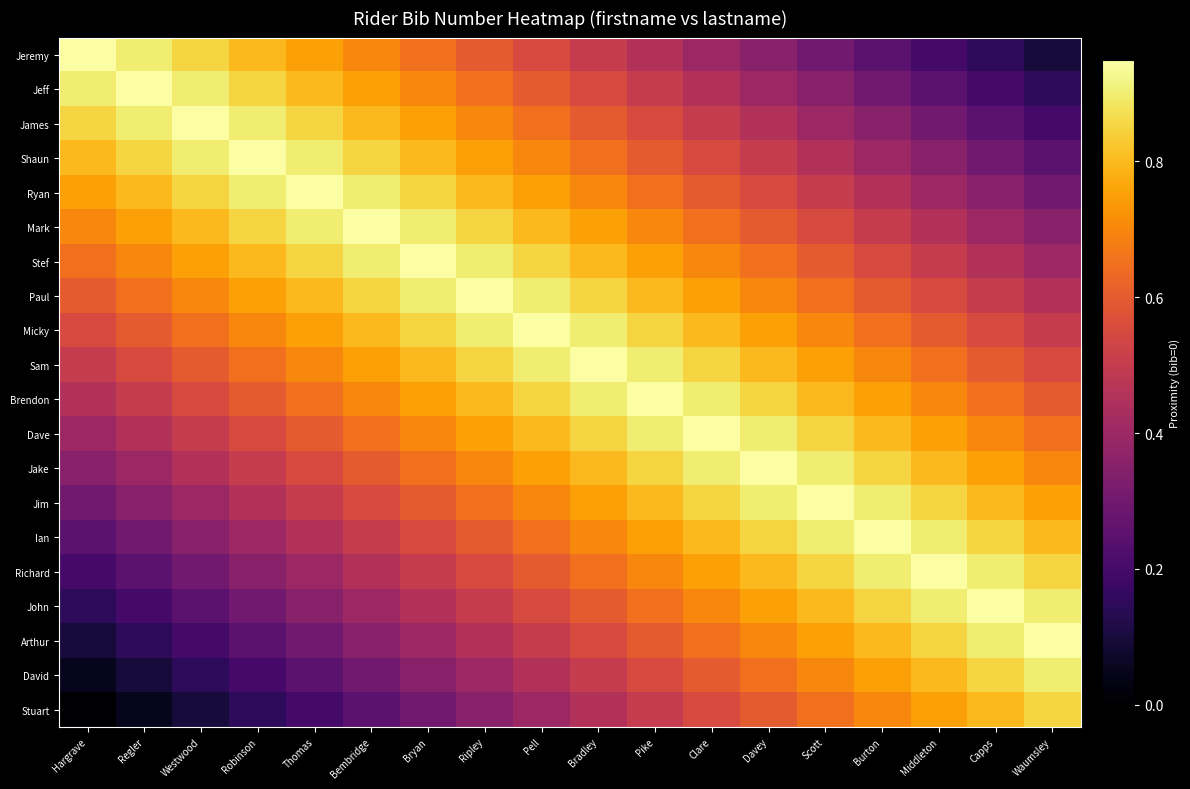

Reading right to left, what are all the values shown in this chart?

Jeremy: Waumsley=0.1	Capps=0.2	Middleton=0.2	Burton=0.2	Scott=0.3	Davey=0.3	Clare=0.4	Pike=0.5	Bradley=0.5	Pell=0.6	Ripley=0.6	Bryan=0.7	Bembridge=0.7	Thomas=0.8	Robinson=0.8	Westwood=0.9	Regler=0.9	Hargrave=1.0
Jeff: Waumsley=0.2	Capps=0.2	Middleton=0.2	Burton=0.3	Scott=0.3	Davey=0.4	Clare=0.5	Pike=0.5	Bradley=0.6	Pell=0.6	Ripley=0.7	Bryan=0.7	Bembridge=0.8	Thomas=0.8	Robinson=0.9	Westwood=0.9	Regler=1.0	Hargrave=0.9
James: Waumsley=0.2	Capps=0.2	Middleton=0.3	Burton=0.3	Scott=0.4	Davey=0.5	Clare=0.5	Pike=0.6	Bradley=0.6	Pell=0.7	Ripley=0.7	Bryan=0.8	Bembridge=0.8	Thomas=0.9	Robinson=0.9	Westwood=1.0	Regler=0.9	Hargrave=0.9
Shaun: Waumsley=0.2	Capps=0.3	Middleton=0.3	Burton=0.4	Scott=0.5	Davey=0.5	Clare=0.6	Pike=0.6	Bradley=0.7	Pell=0.7	Ripley=0.8	Bryan=0.8	Bembridge=0.9	Thomas=0.9	Robinson=1.0	Westwood=0.9	Regler=0.9	Hargrave=0.8
Ryan: Waumsley=0.3	Capps=0.3	Middleton=0.4	Burton=0.5	Scott=0.5	Davey=0.6	Clare=0.6	Pike=0.7	Bradley=0.7	Pell=0.8	Ripley=0.8	Bryan=0.9	Bembridge=0.9	Thomas=1.0	Robinson=0.9	Westwood=0.9	Regler=0.8	Hargrave=0.8
Mark: Waumsley=0.3	Capps=0.4	Middleton=0.5	Burton=0.5	Scott=0.6	Davey=0.6	Clare=0.7	Pike=0.7	Bradley=0.8	Pell=0.8	Ripley=0.9	Bryan=0.9	Bembridge=1.0	Thomas=0.9	Robinson=0.9	Westwood=0.8	Regler=0.8	Hargrave=0.7
Stef: Waumsley=0.4	Capps=0.5	Middleton=0.5	Burton=0.6	Scott=0.6	Davey=0.7	Clare=0.7	Pike=0.8	Bradley=0.8	Pell=0.9	Ripley=0.9	Bryan=1.0	Bembridge=0.9	Thomas=0.9	Robinson=0.8	Westwood=0.8	Regler=0.7	Hargrave=0.7
Paul: Waumsley=0.5	Capps=0.5	Middleton=0.6	Burton=0.6	Scott=0.7	Davey=0.7	Clare=0.8	Pike=0.8	Bradley=0.9	Pell=0.9	Ripley=1.0	Bryan=0.9	Bembridge=0.9	Thomas=0.8	Robinson=0.8	Westwood=0.7	Regler=0.7	Hargrave=0.6
Micky: Waumsley=0.5	Capps=0.6	Middleton=0.6	Burton=0.7	Scott=0.7	Davey=0.8	Clare=0.8	Pike=0.9	Bradley=0.9	Pell=1.0	Ripley=0.9	Bryan=0.9	Bembridge=0.8	Thomas=0.8	Robinson=0.7	Westwood=0.7	Regler=0.6	Hargrave=0.6
Sam: Waumsley=0.6	Capps=0.6	Middleton=0.7	Burton=0.7	Scott=0.8	Davey=0.8	Clare=0.9	Pike=0.9	Bradley=1.0	Pell=0.9	Ripley=0.9	Bryan=0.8	Bembridge=0.8	Thomas=0.7	Robinson=0.7	Westwood=0.6	Regler=0.6	Hargrave=0.5
Brendon: Waumsley=0.6	Capps=0.7	Middleton=0.7	Burton=0.8	Scott=0.8	Davey=0.9	Clare=0.9	Pike=1.0	Bradley=0.9	Pell=0.9	Ripley=0.8	Bryan=0.8	Bembridge=0.7	Thomas=0.7	Robinson=0.6	Westwood=0.6	Regler=0.5	Hargrave=0.5
Dave: Waumsley=0.7	Capps=0.7	Middleton=0.8	Burton=0.8	Scott=0.9	Davey=0.9	Clare=1.0	Pike=0.9	Bradley=0.9	Pell=0.8	Ripley=0.8	Bryan=0.7	Bembridge=0.7	Thomas=0.6	Robinson=0.6	Westwood=0.5	Regler=0.5	Hargrave=0.4
Jake: Waumsley=0.7	Capps=0.8	Middleton=0.8	Burton=0.9	Scott=0.9	Davey=1.0	Clare=0.9	Pike=0.9	Bradley=0.8	Pell=0.8	Ripley=0.7	Bryan=0.7	Bembridge=0.6	Thomas=0.6	Robinson=0.5	Westwood=0.5	Regler=0.4	Hargrave=0.3
Jim: Waumsley=0.8	Capps=0.8	Middleton=0.9	Burton=0.9	Scott=1.0	Davey=0.9	Clare=0.9	Pike=0.8	Bradley=0.8	Pell=0.7	Ripley=0.7	Bryan=0.6	Bembridge=0.6	Thomas=0.5	Robinson=0.5	Westwood=0.4	Regler=0.3	Hargrave=0.3
Ian: Waumsley=0.8	Capps=0.9	Middleton=0.9	Burton=1.0	Scott=0.9	Davey=0.9	Clare=0.8	Pike=0.8	Bradley=0.7	Pell=0.7	Ripley=0.6	Bryan=0.6	Bembridge=0.5	Thomas=0.5	Robinson=0.4	Westwood=0.3	Regler=0.3	Hargrave=0.2
Richard: Waumsley=0.9	Capps=0.9	Middleton=1.0	Burton=0.9	Scott=0.9	Davey=0.8	Clare=0.8	Pike=0.7	Bradley=0.7	Pell=0.6	Ripley=0.6	Bryan=0.5	Bembridge=0.5	Thomas=0.4	Robinson=0.3	Westwood=0.3	Regler=0.2	Hargrave=0.2
John: Waumsley=0.9	Capps=1.0	Middleton=0.9	Burton=0.9	Scott=0.8	Davey=0.8	Clare=0.7	Pike=0.7	Bradley=0.6	Pell=0.6	Ripley=0.5	Bryan=0.5	Bembridge=0.4	Thomas=0.3	Robinson=0.3	Westwood=0.2	Regler=0.2	Hargrave=0.2
Arthur: Waumsley=1.0	Capps=0.9	Middleton=0.9	Burton=0.8	Scott=0.8	Davey=0.7	Clare=0.7	Pike=0.6	Bradley=0.6	Pell=0.5	Ripley=0.5	Bryan=0.4	Bembridge=0.3	Thomas=0.3	Robinson=0.2	Westwood=0.2	Regler=0.2	Hargrave=0.1
David: Waumsley=0.9	Capps=0.9	Middleton=0.8	Burton=0.8	Scott=0.7	Davey=0.7	Clare=0.6	Pike=0.6	Bradley=0.5	Pell=0.5	Ripley=0.4	Bryan=0.3	Bembridge=0.3	Thomas=0.2	Robinson=0.2	Westwood=0.2	Regler=0.1	Hargrave=0.1
Stuart: Waumsley=0.9	Capps=0.8	Middleton=0.8	Burton=0.7	Scott=0.7	Davey=0.6	Clare=0.6	Pike=0.5	Bradley=0.5	Pell=0.4	Ripley=0.3	Bryan=0.3	Bembridge=0.2	Thomas=0.2	Robinson=0.2	Westwood=0.1	Regler=0.1	Hargrave=0.0